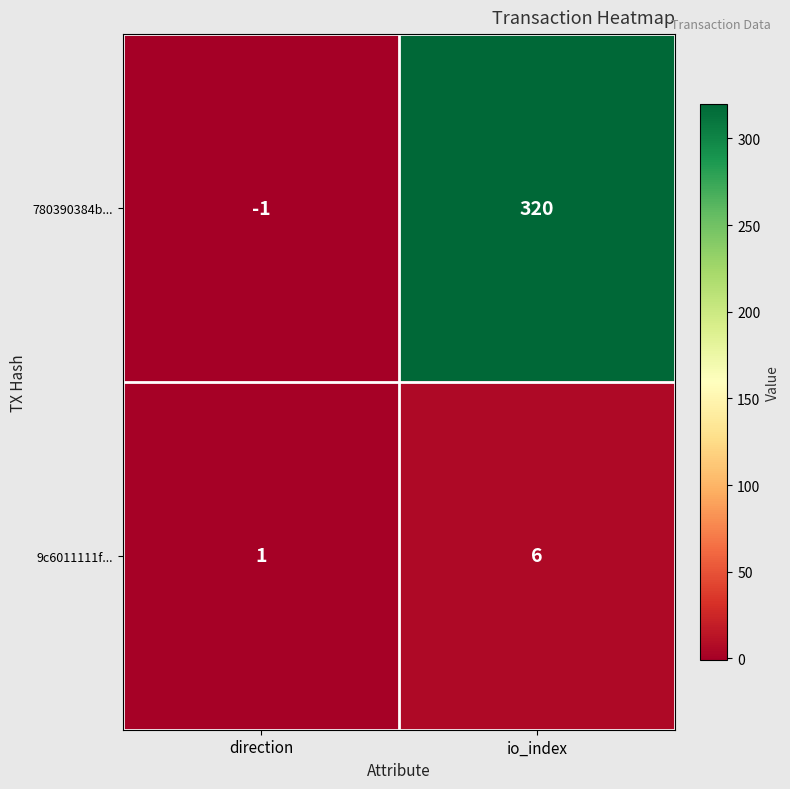

True or false: 780390384b... has a value of -1 at direction.

True